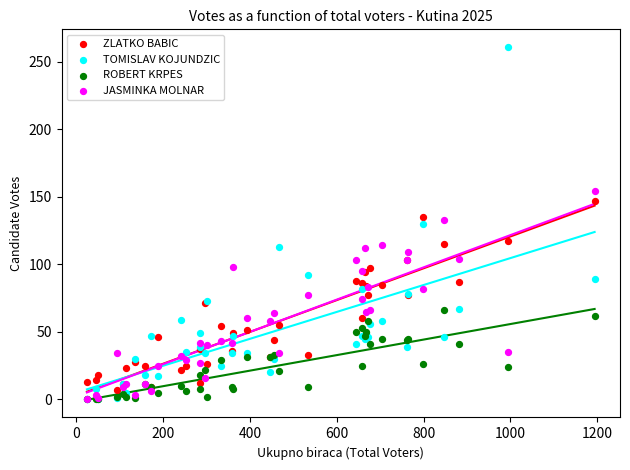

What are all the series names shown in the legend?

ZLATKO BABIC, TOMISLAV KOJUNDZIC, ROBERT KRPES, JASMINKA MOLNAR